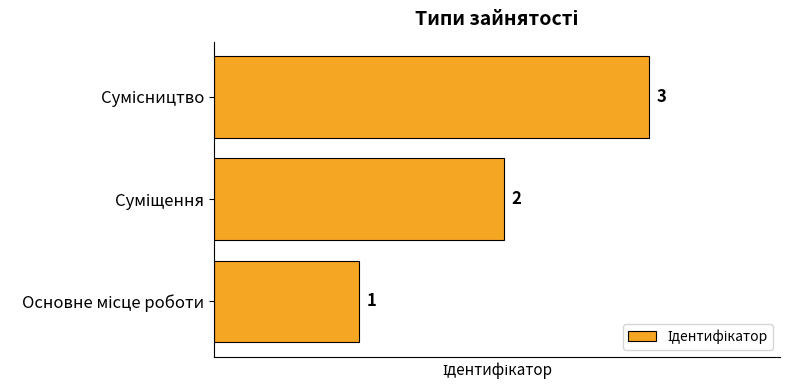

What is the sum of all values?

6